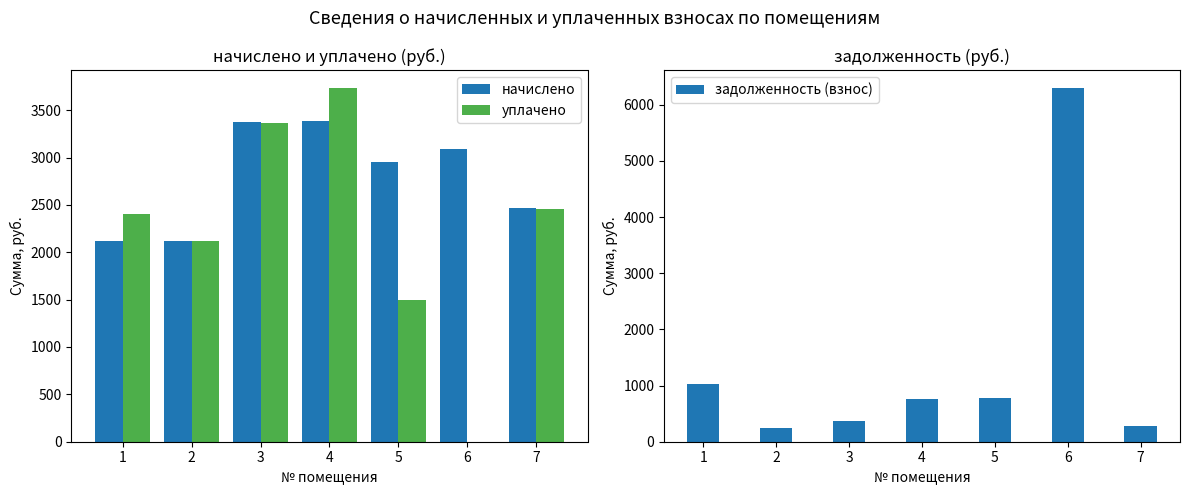

List the series in order of their peak value, lowest first.

начислено, уплачено, задолженность (взнос)